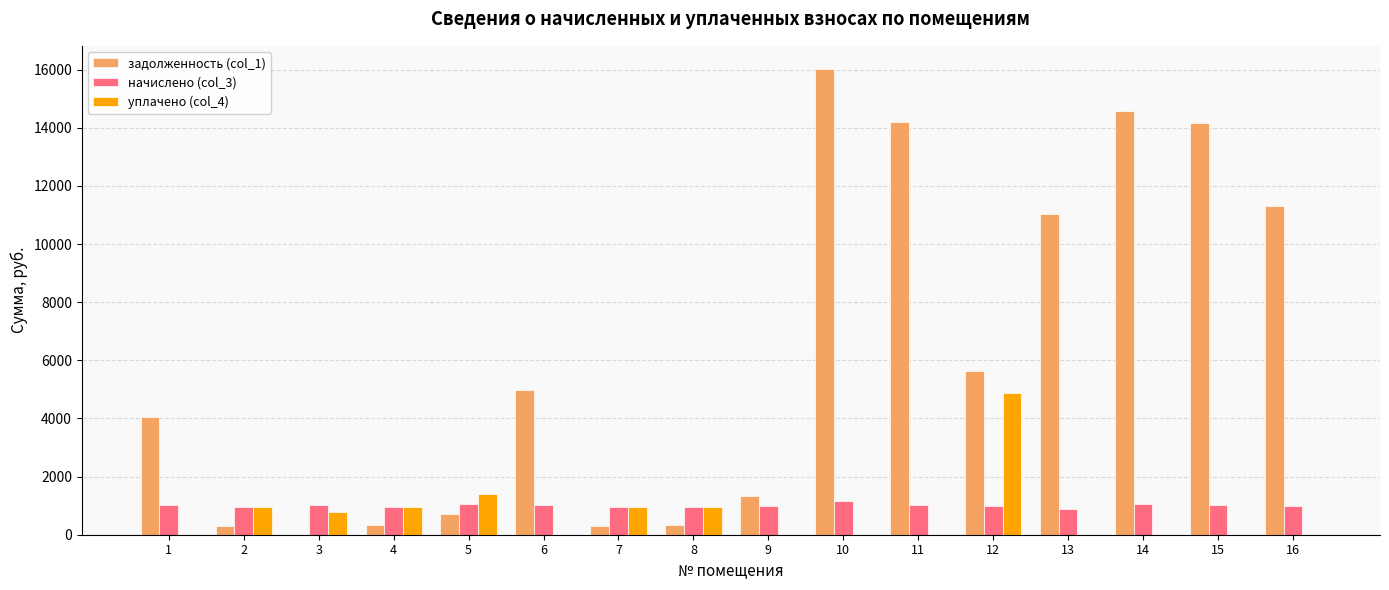

Which series changed the most between 9 and 13?

задолженность (col_1)